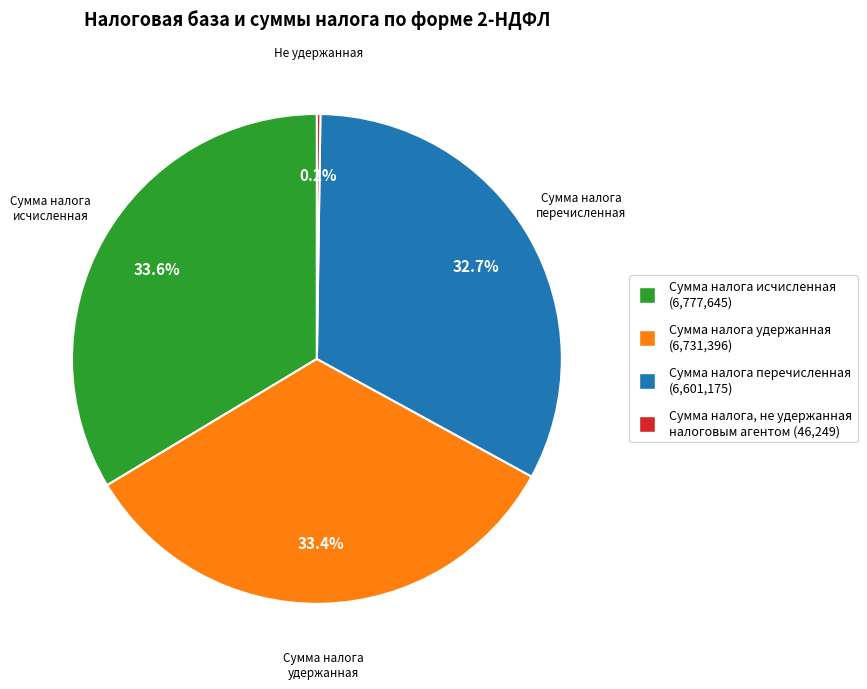

What portion of the pie excludes Сумма налога перечисленная?

67.3%